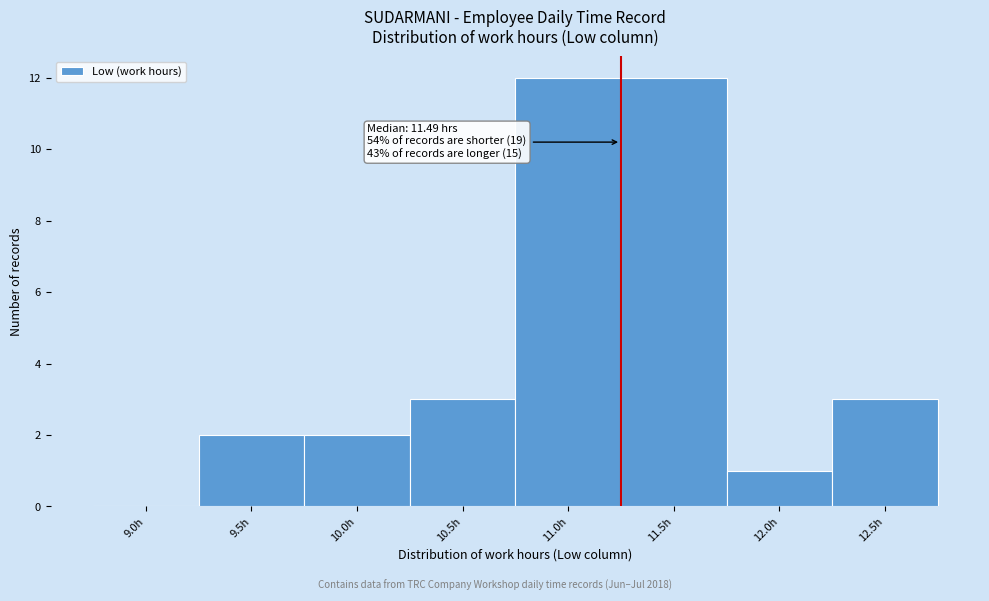

Reading left to right, list all the values displayed in this chart.

9.0h=0	9.5h=2	10.0h=2	10.5h=3	11.0h=12	11.5h=12	12.0h=1	12.5h=3